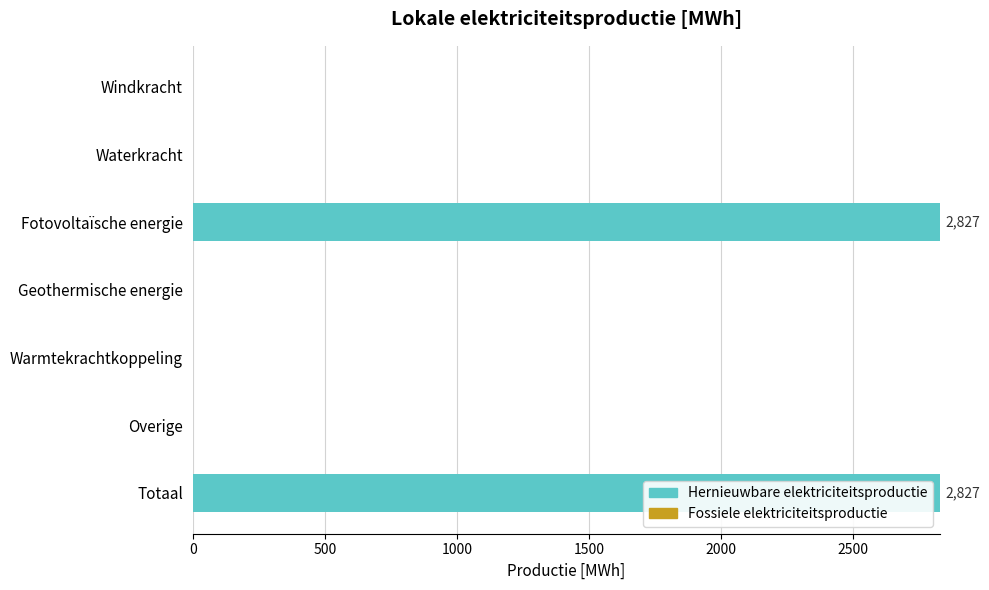

Reading top to bottom, what are all the values shown in this chart?

Windkracht=0.0	Waterkracht=0.0	Fotovoltaïsche energie=2826.8	Geothermische energie=0.0	Warmtekrachtkoppeling=0.0	Overige=0.0	Totaal=2826.8